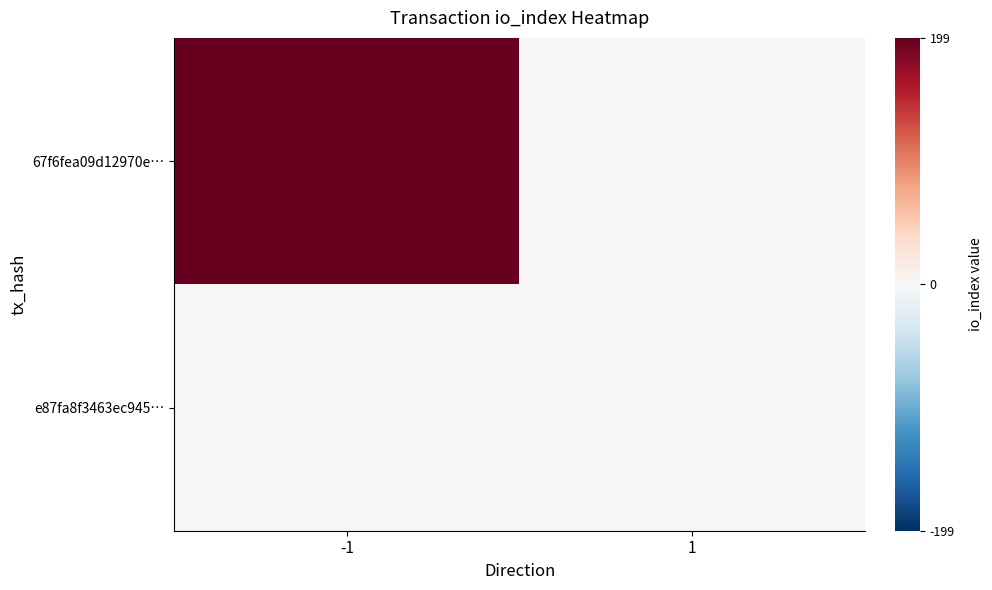

Reading right to left, transcribe all the data shown in this chart.

67f6fea09d12970e…: 1=0	-1=199
e87fa8f3463ec945…: 1=0	-1=0